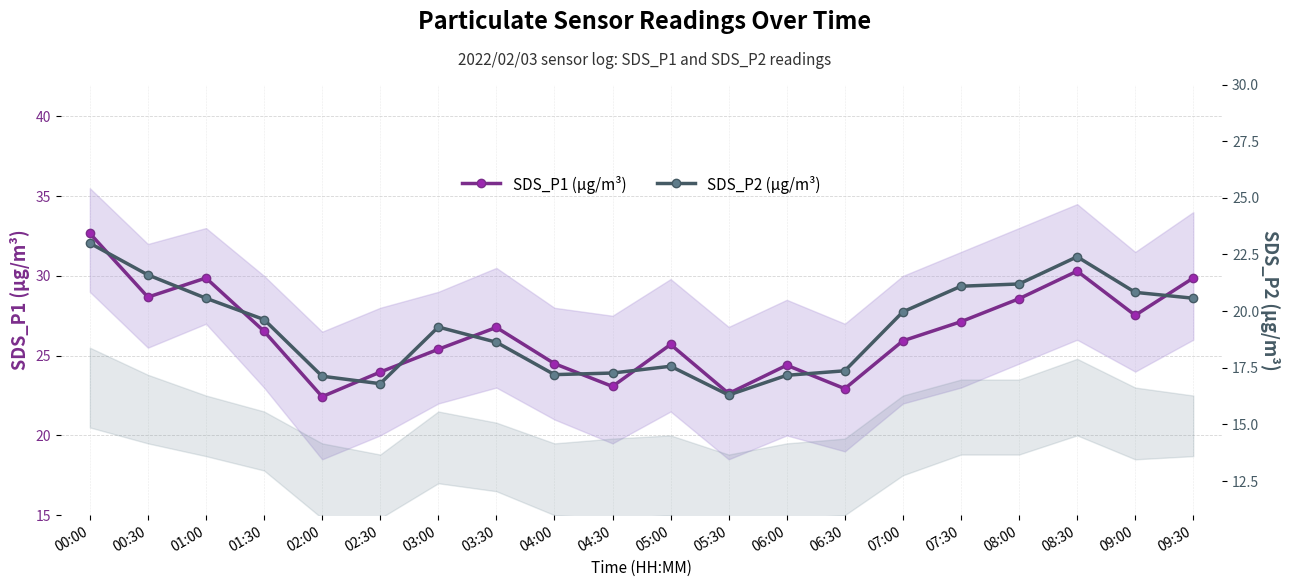

At which category is the sum across all series the highest?

00:00